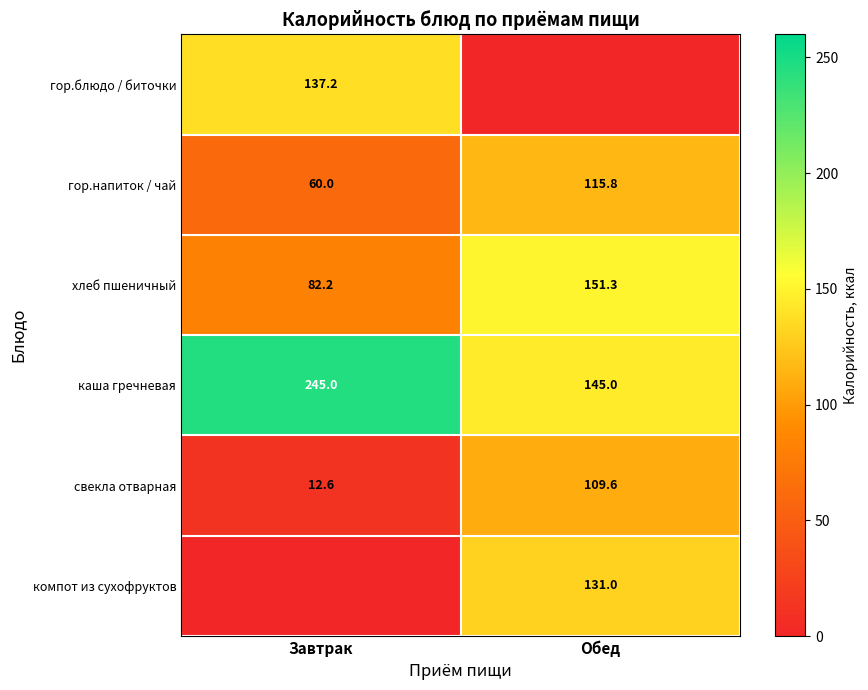

Which has a higher value, Обед or Завтрак?

Завтрак